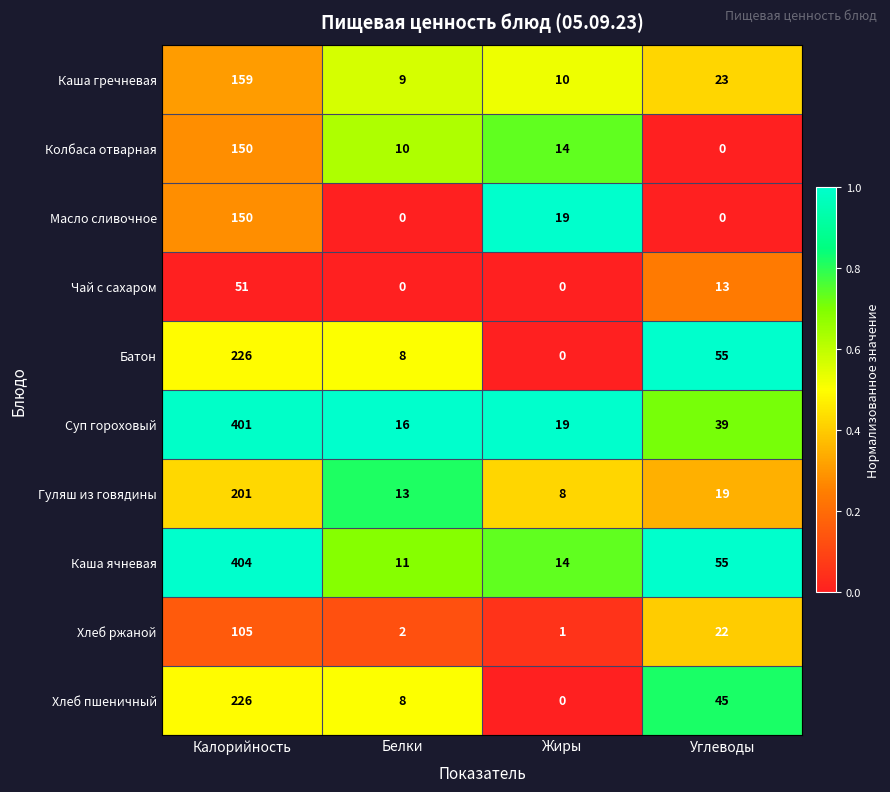

Count the number of categories in the chart.

4